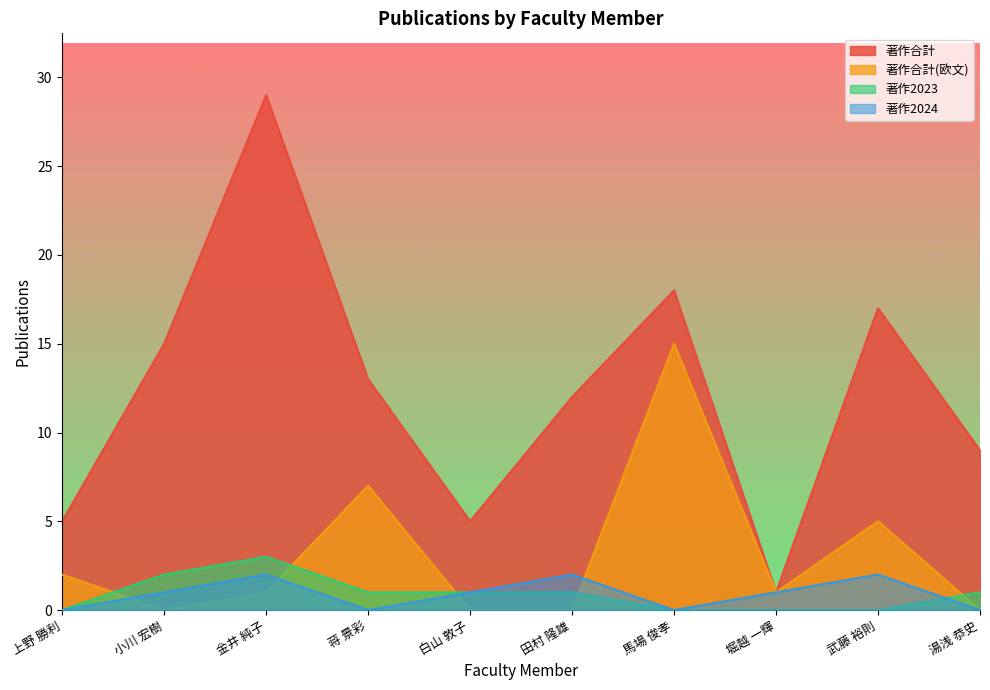

Rank the series by their maximum value, from highest to lowest.

著作合計, 著作合計(欧文), 著作2023, 著作2024